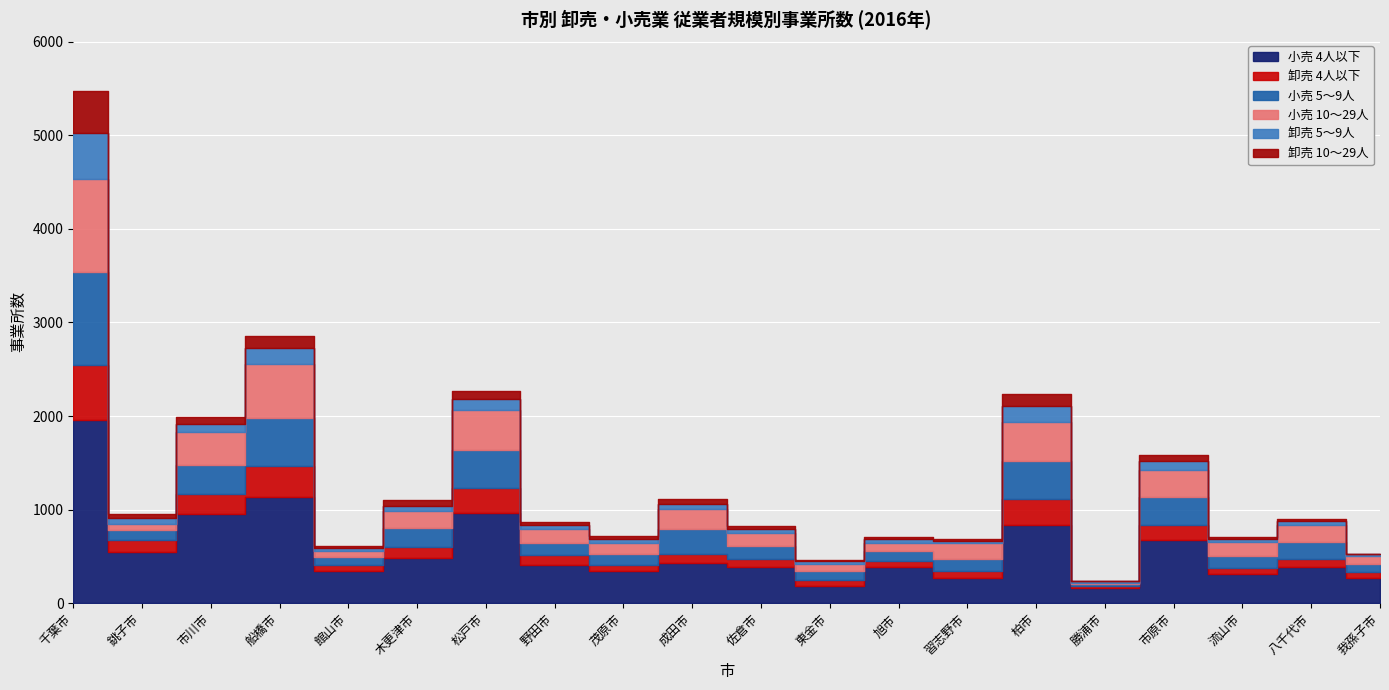

Where does the 小売 10～29人 series first go above 174?

千葉市